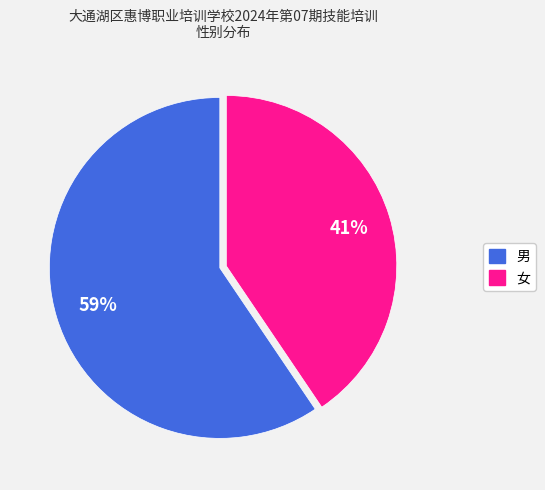

Which slice is the largest?

男